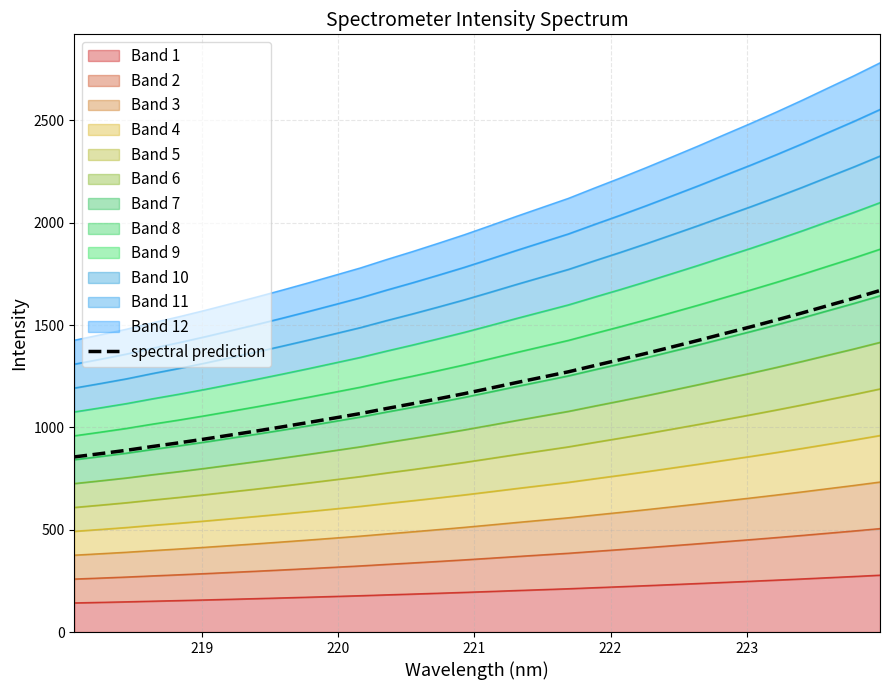

What is the sum of all values?

38661.4